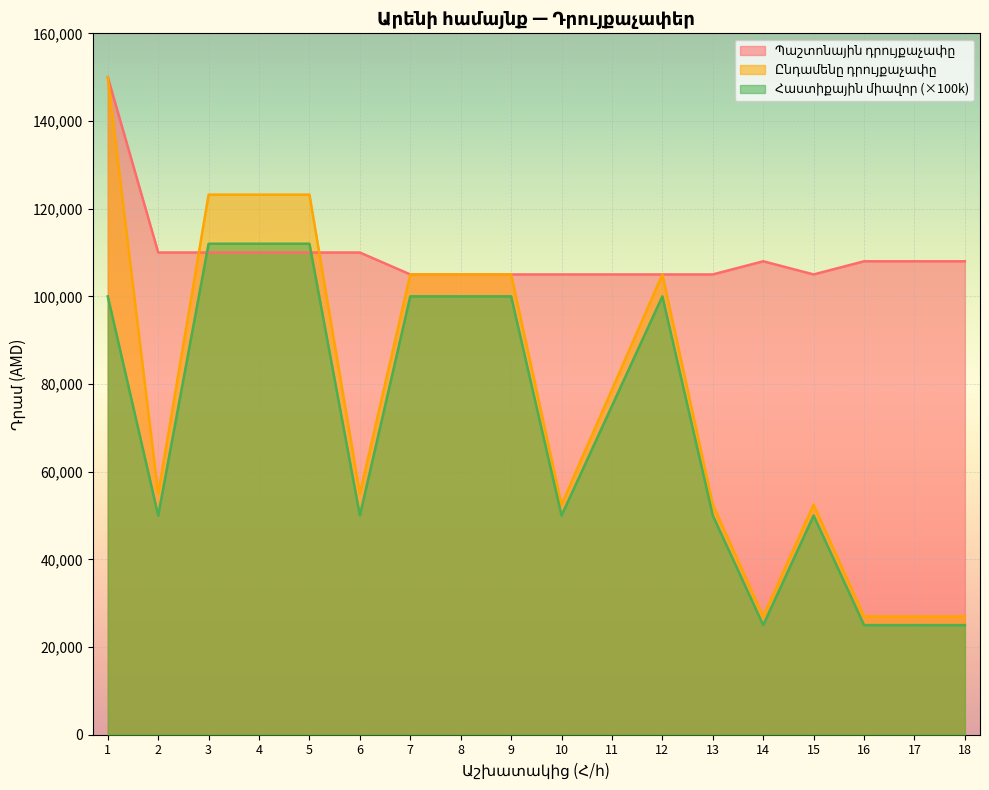

Where does the Պաշտոնային դրույքաչափը series first go above 108000?

1